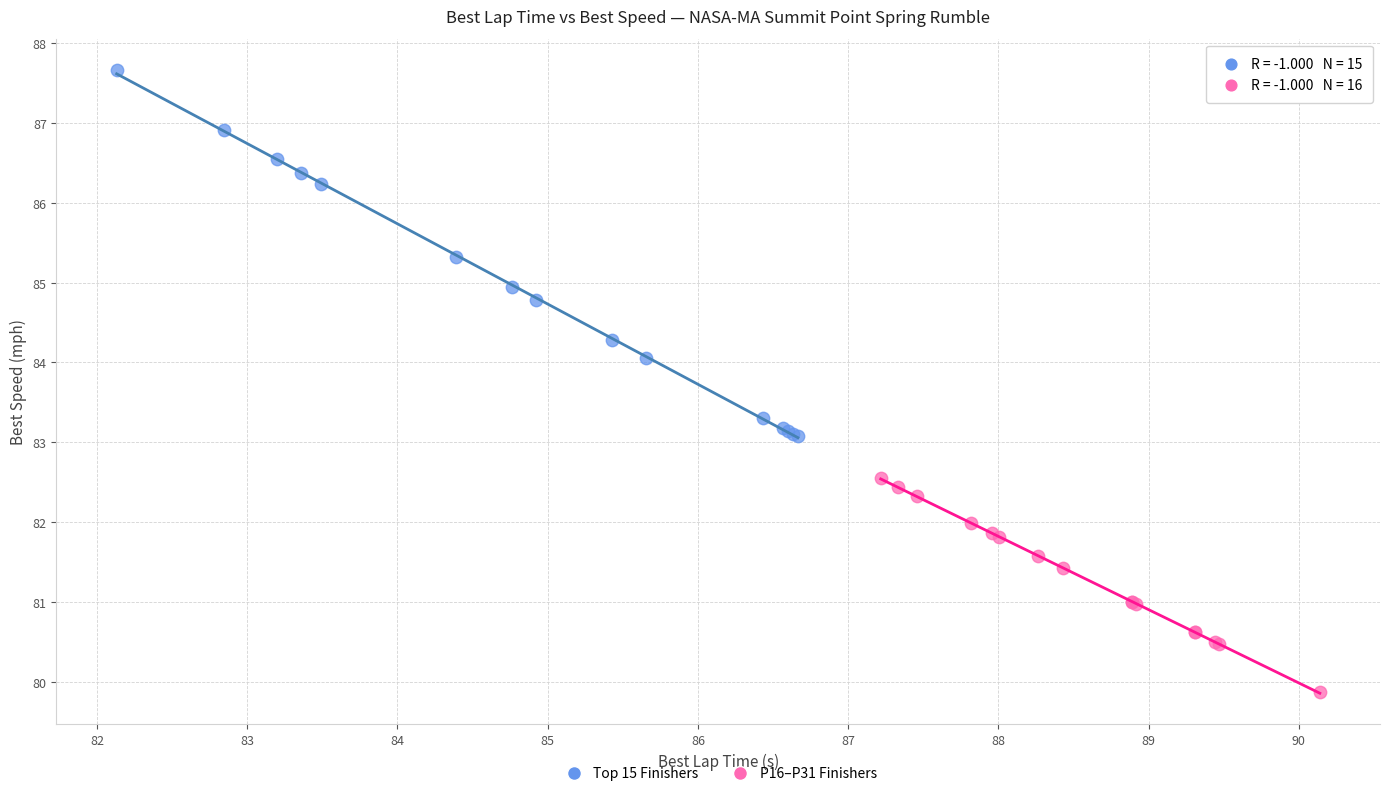

Which series contains the lowest Y value?

P16–P31 Finishers